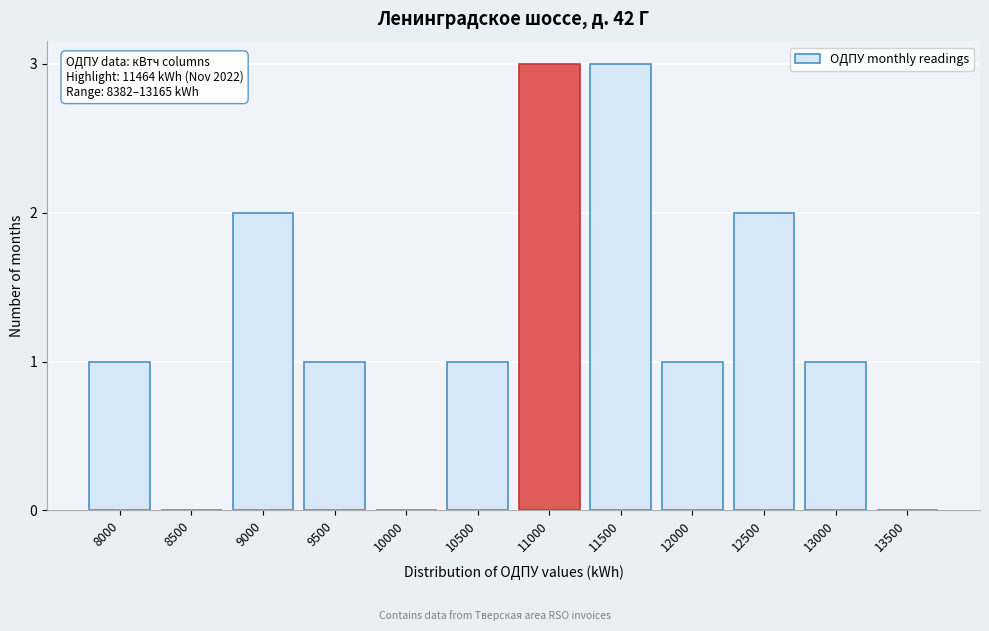

Reading left to right, what are all the values shown in this chart?

8000=1	8500=0	9000=2	9500=1	10000=0	10500=1	11000=3	11500=3	12000=1	12500=2	13000=1	13500=0